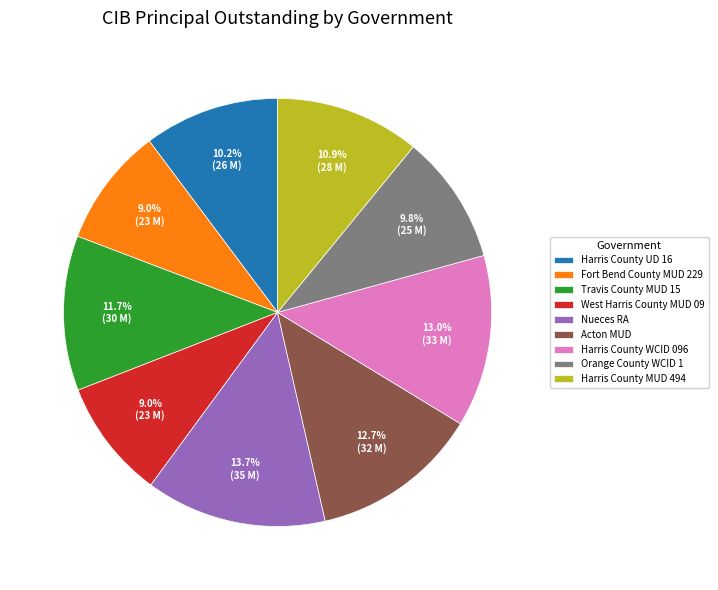

Between West Harris County MUD 09 and Travis County MUD 15, which is larger?

Travis County MUD 15